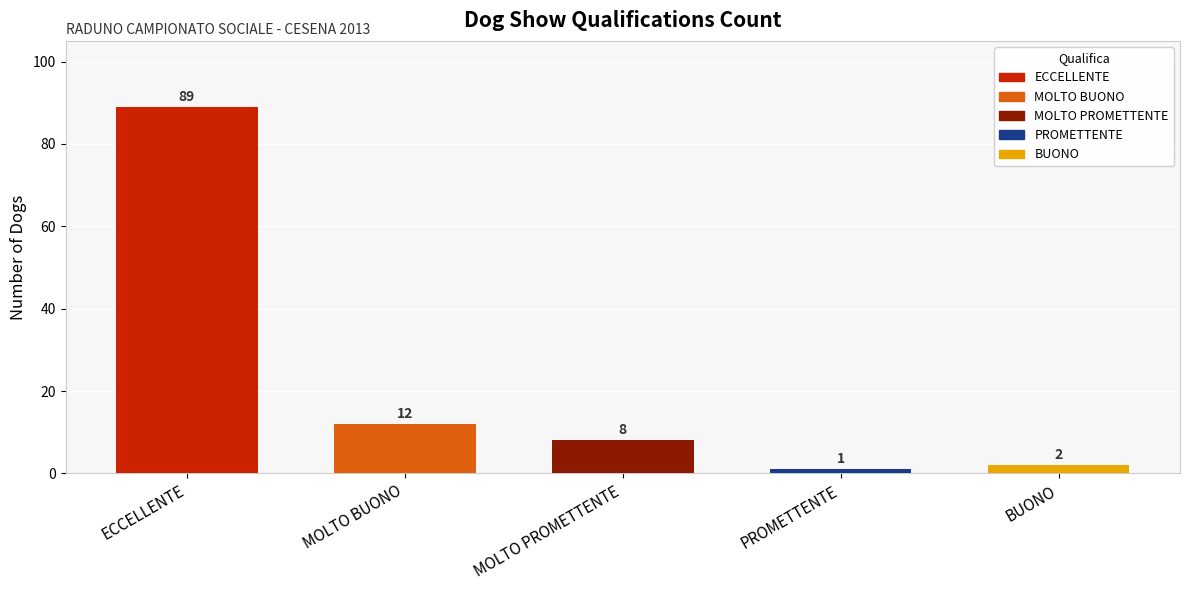

Is it true that the value at PROMETTENTE is 1?

True